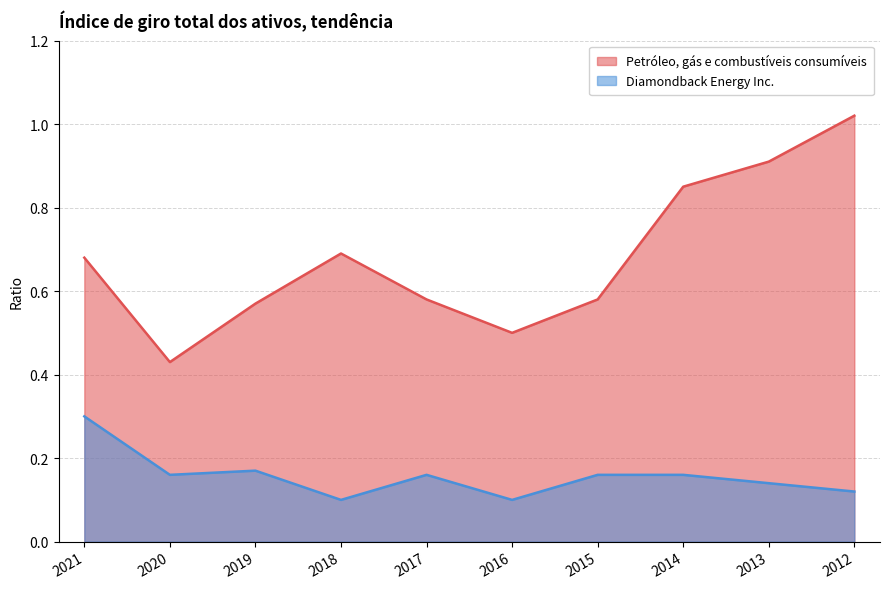

True or false: Petróleo, gás e combustíveis consumíveis and Diamondback Energy Inc. cross at least once.

False